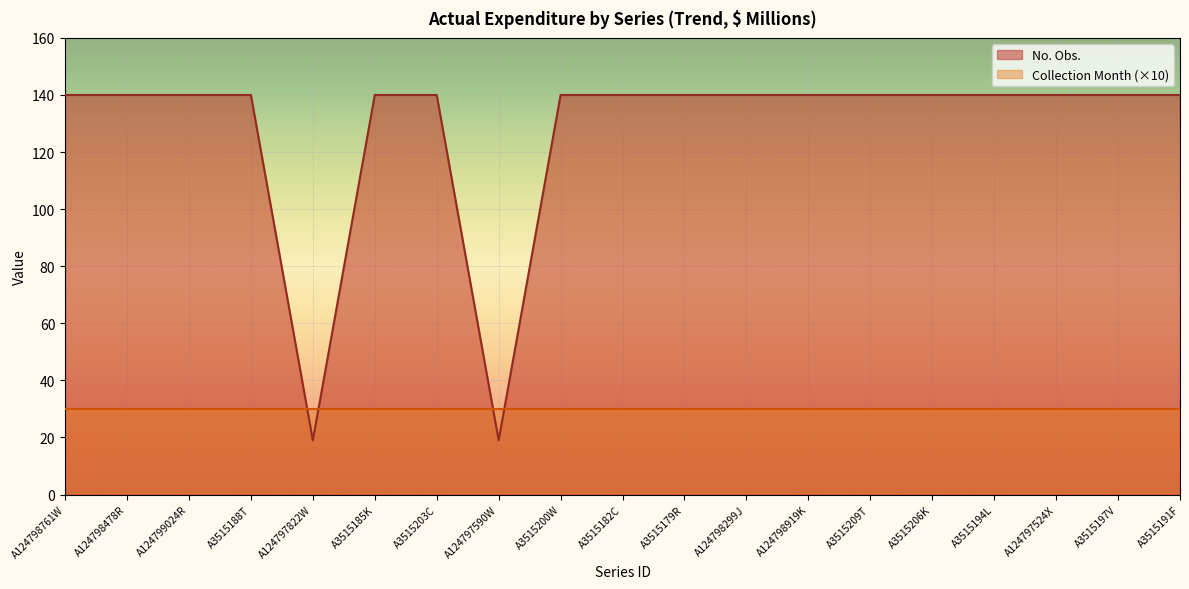

What is the value of the 3rd point from the left?

140